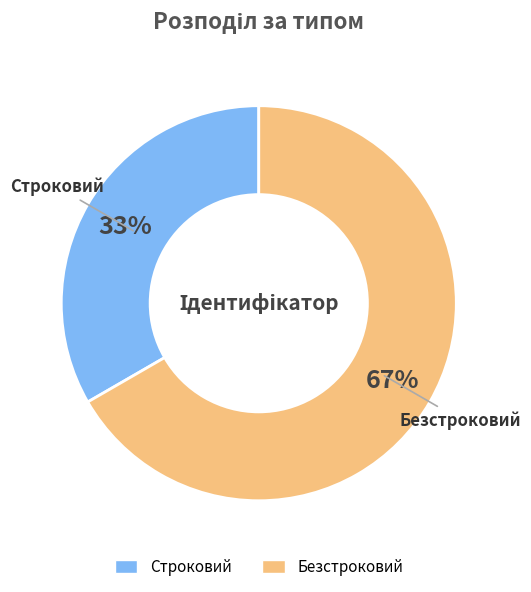

Between Строковий and Безстроковий, which is larger?

Безстроковий